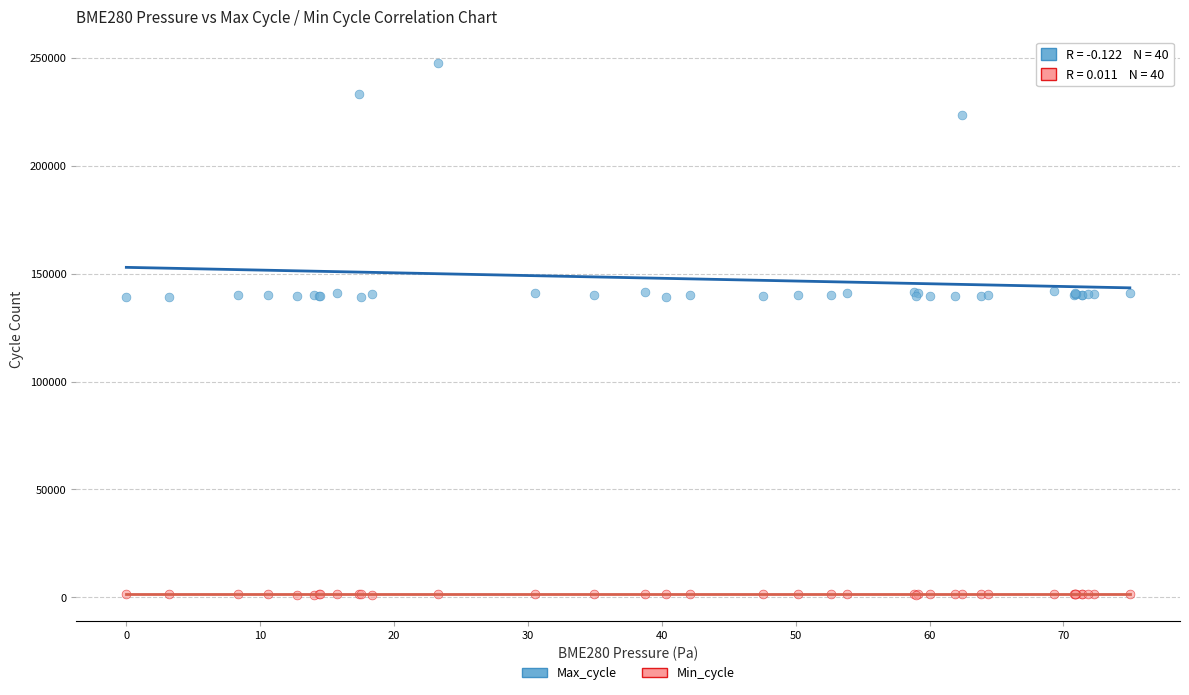

Which series contains the highest Y value?

Max_cycle